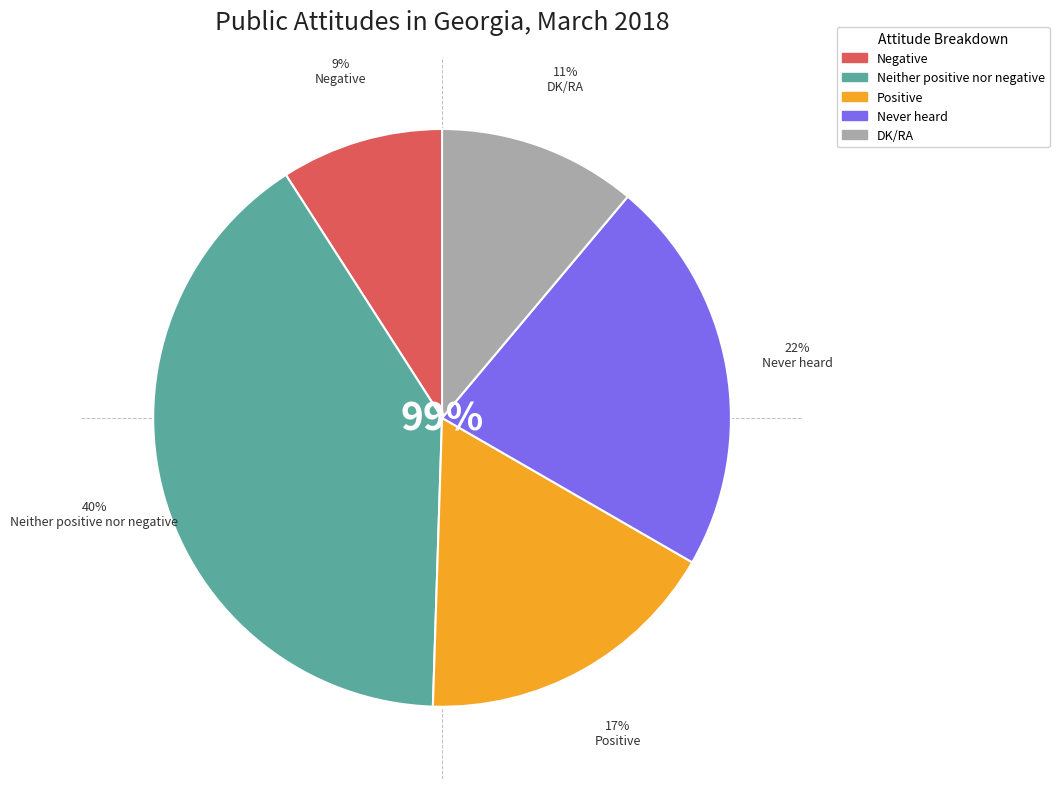

To the nearest percent, what portion does Positive represent?

17%